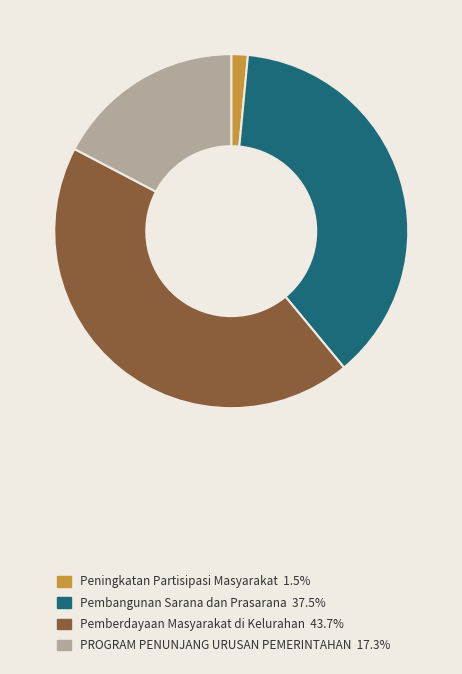

Does any single category account for the majority?

No